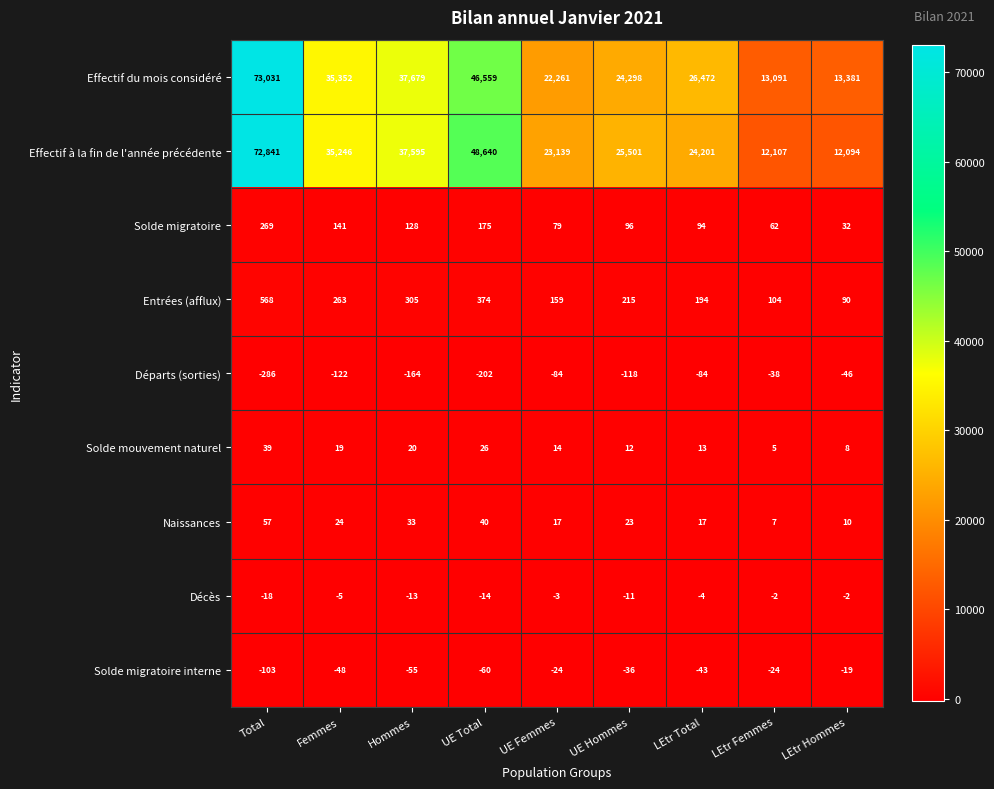

What is the total value across all series at Hommes?

75528